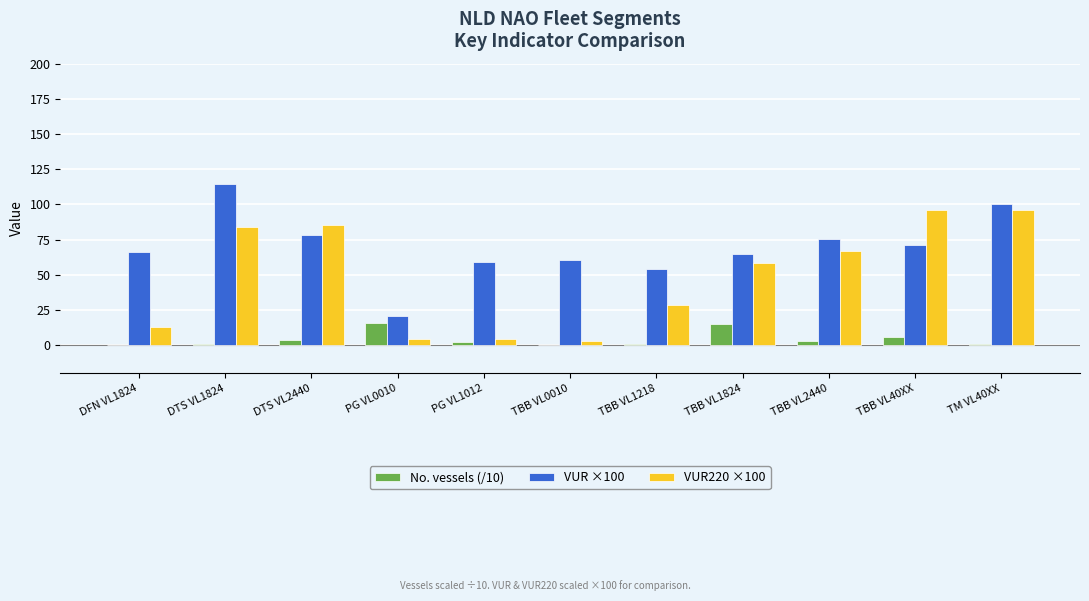

The value of No. vessels (/10) at TBB VL40XX is 6.0. True or false?

True